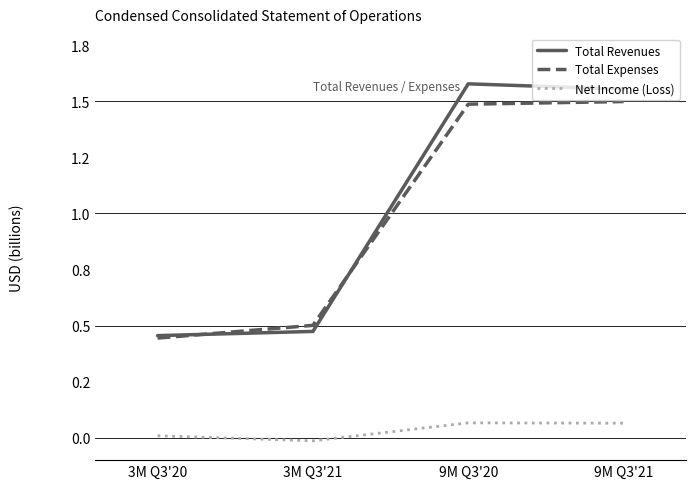

True or false: Net Income (Loss) and Total Revenues cross at least once.

False